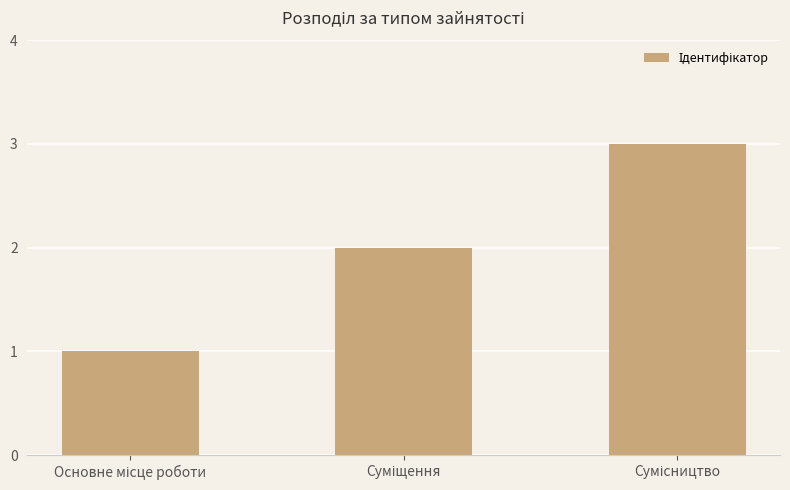

What is the sum of all values?

6